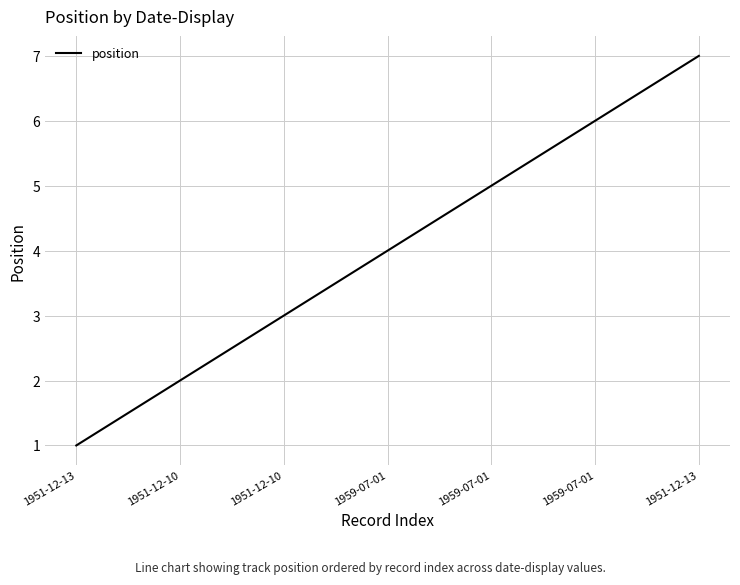

How many values are below 4?

3